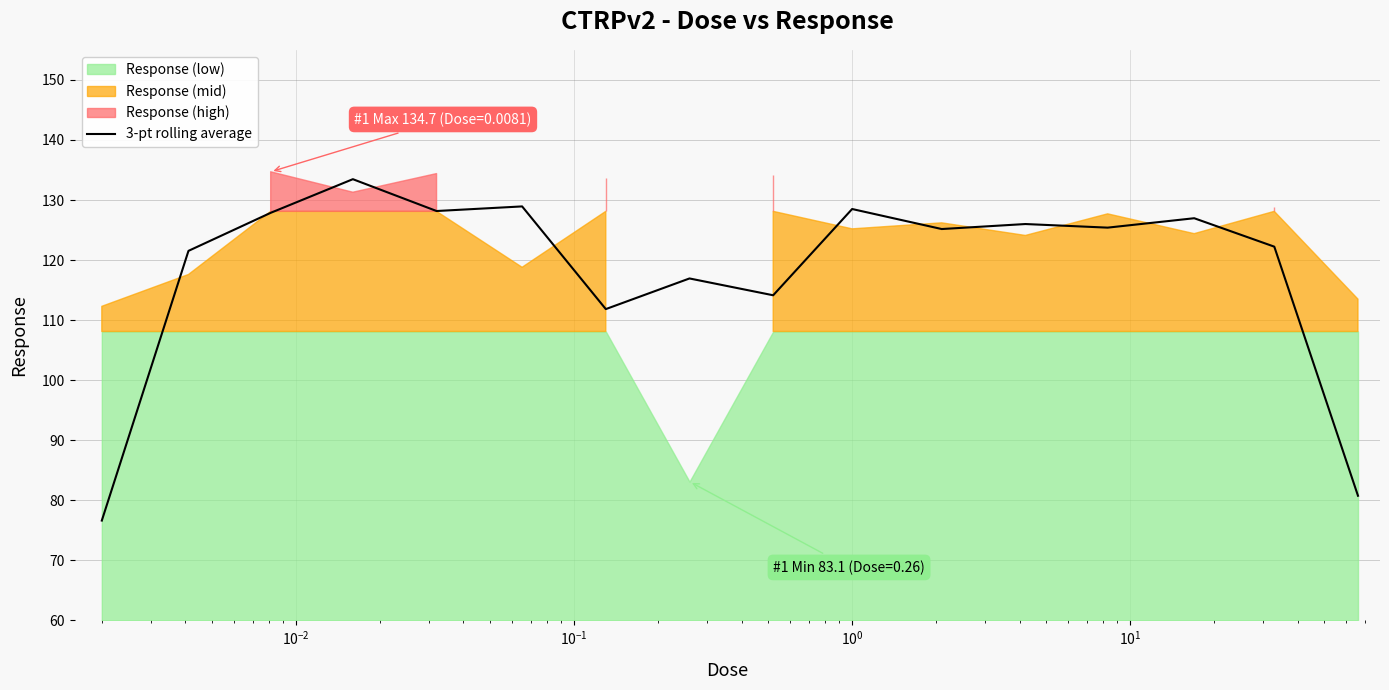

What is the maximum value for 3-pt rolling average?

133.5